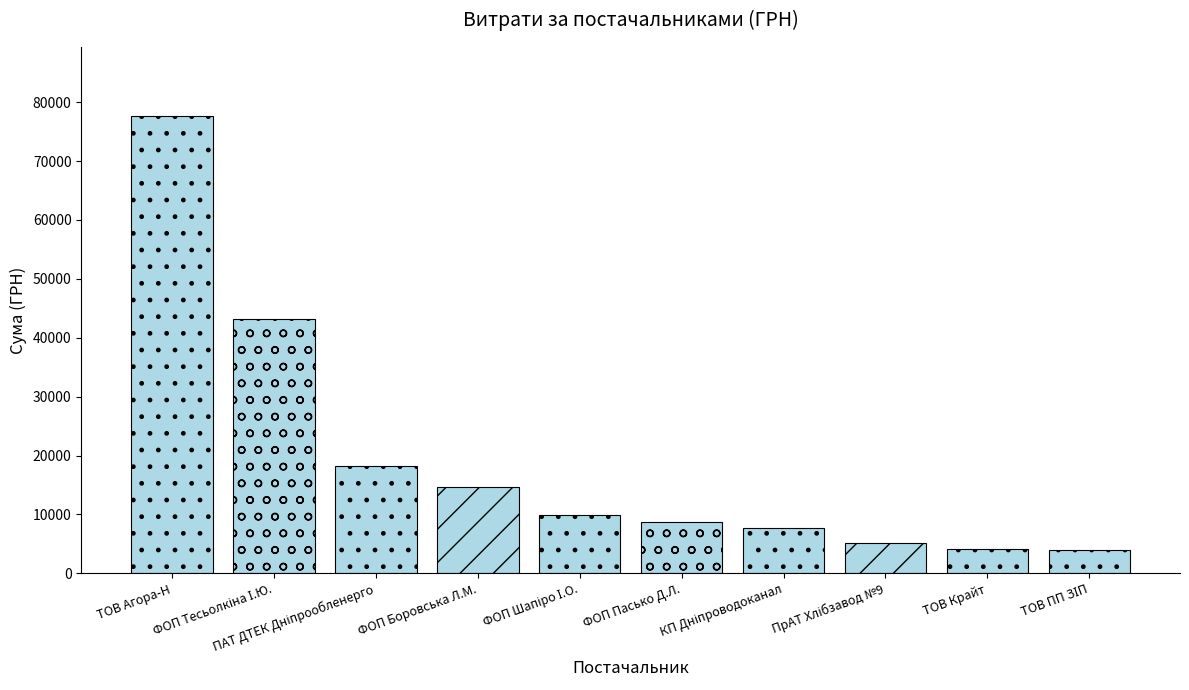

How many data points does each series have?

10